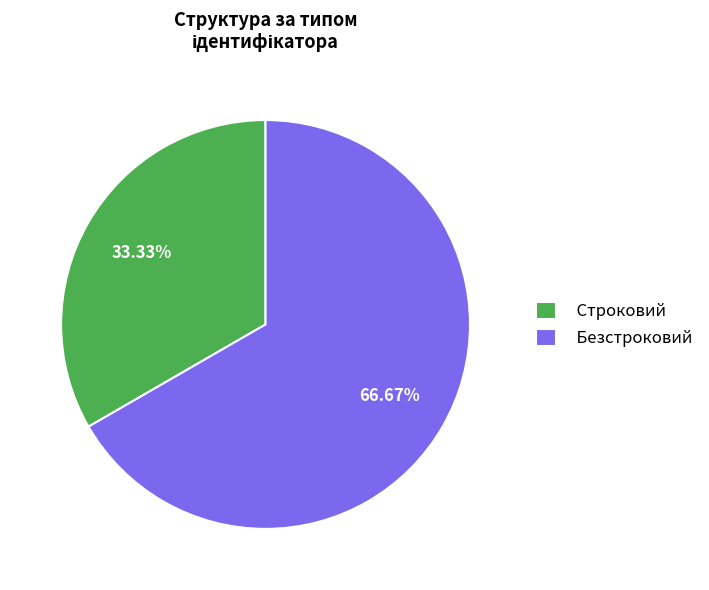

Between Безстроковий and Строковий, which is larger?

Безстроковий